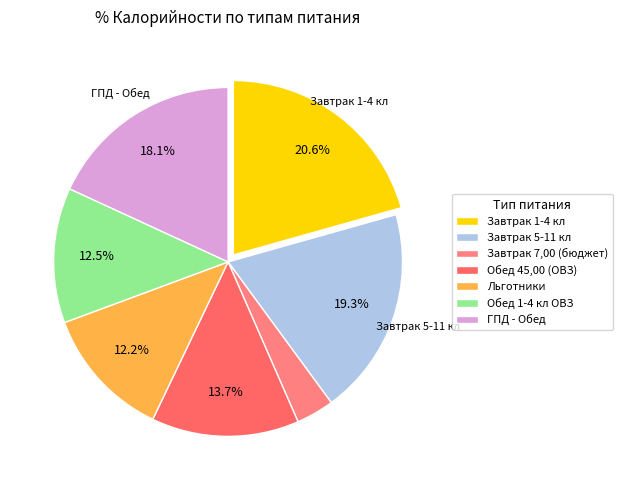

How many slices are in this pie chart?

7